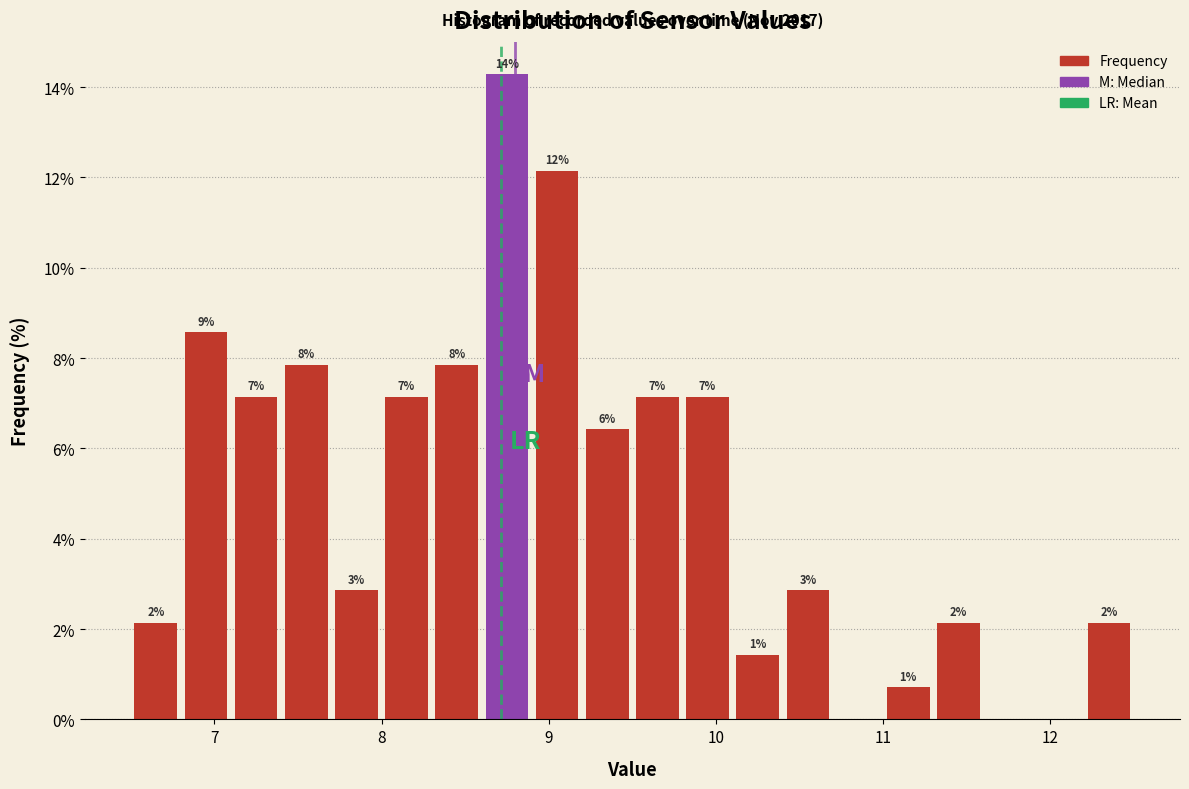

Read against the x-axis, roughly where is the centre of the tallest bar?

8.8